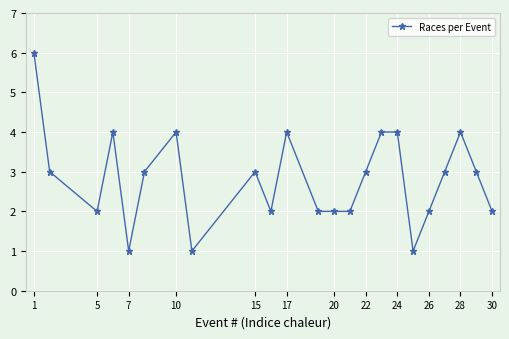

What is the sum of all values?

65